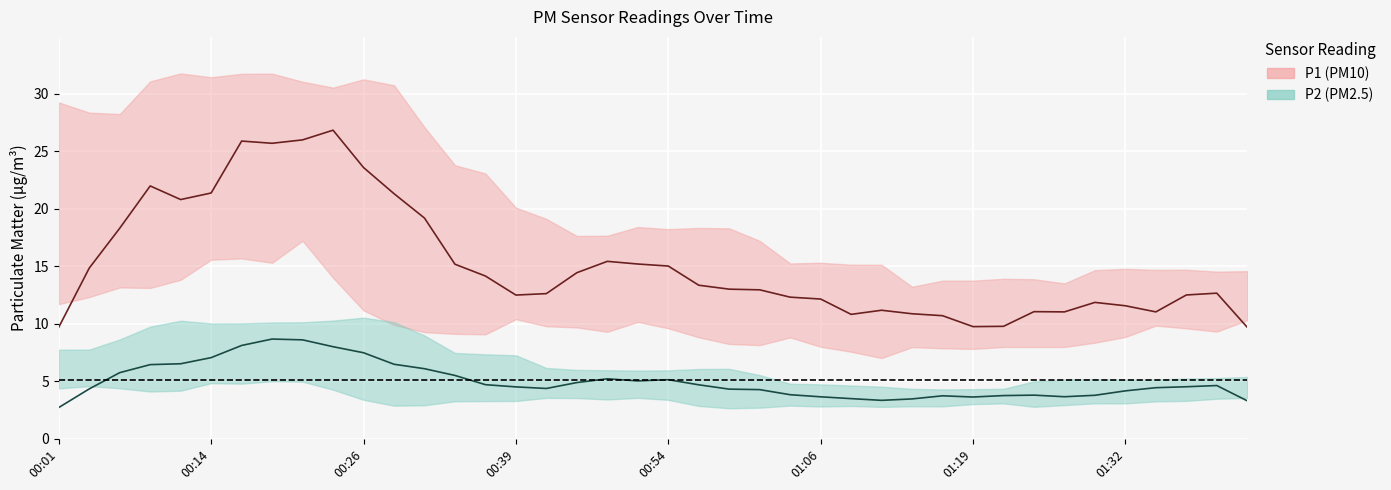

At which category does the chart reach its peak across all series?

00:19